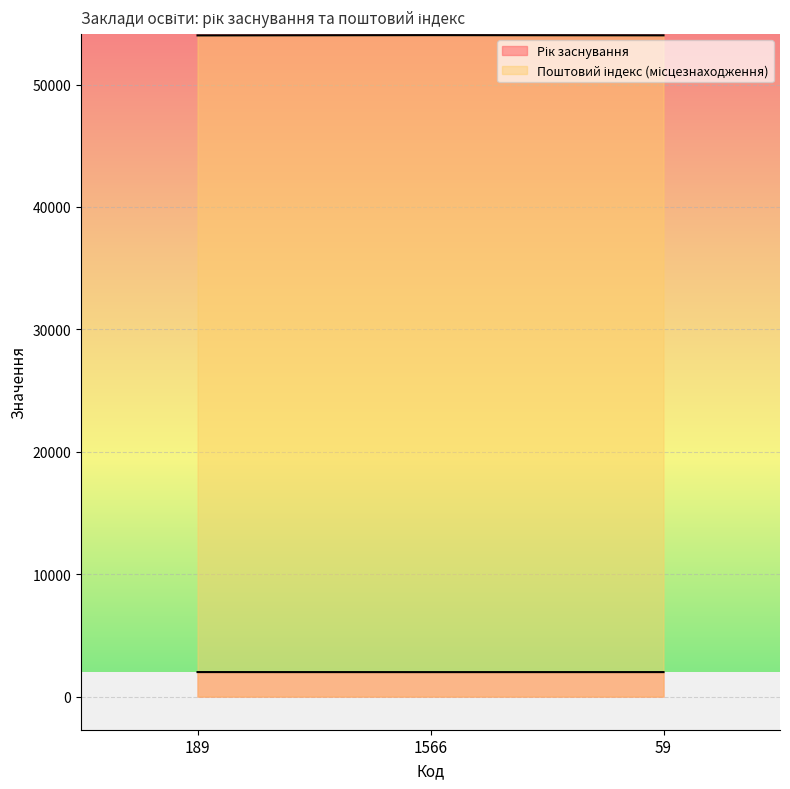

The Поштовий індекс (місцезнаходження) series shows 87587 at 1566. True or false?

False